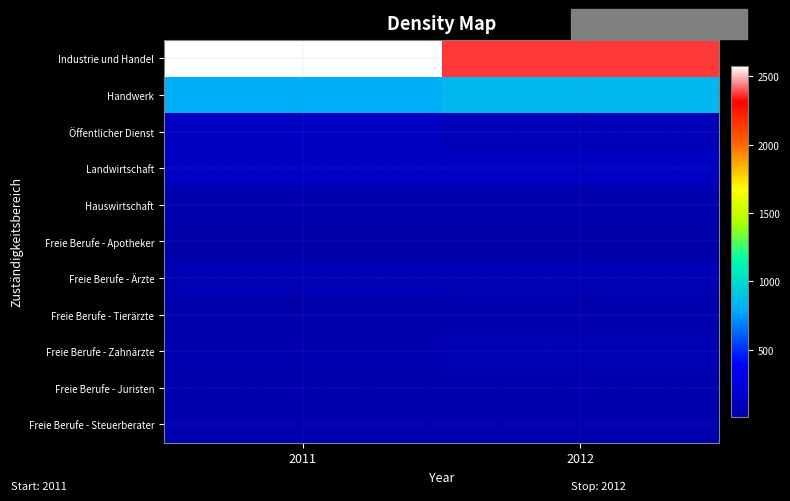

Which series has the largest range (max minus min)?

Industrie und Handel